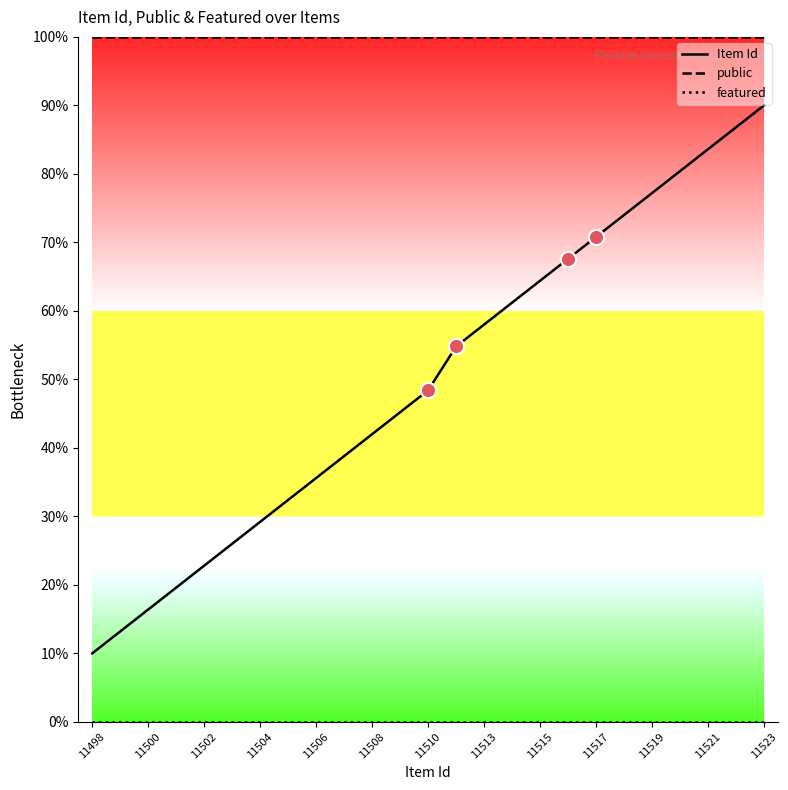

Which series has the largest total across all categories?

public